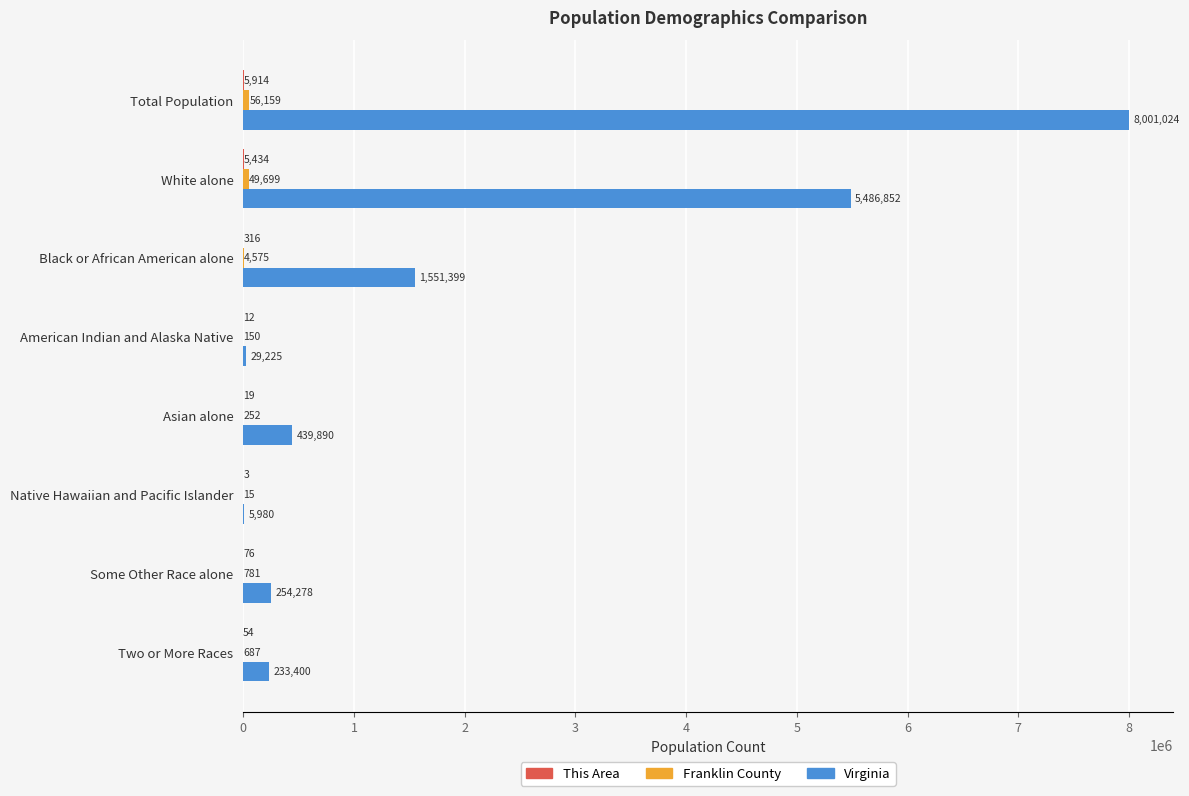

What is the total value across all series at American Indian and Alaska Native?

29387